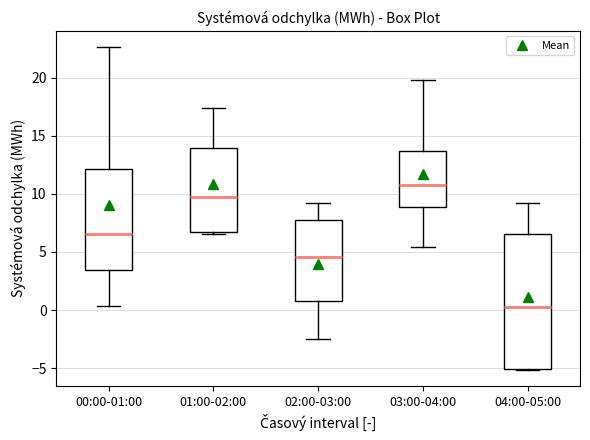

Reading left to right, transcribe this box plot: for each box, give where its median line is, the range the box spans, and where its two whiskers end, as read against the y-axis. The values are not printed on the chart, so give them approximately, as read against the axis.

00:00-01:00: median 6.5, box 3.5 to 12.0, whiskers 0.5 to 22.5
01:00-02:00: median 9.5, box 6.5 to 14.0, whiskers 6.5 (just below the box's lower edge) to 17.5
02:00-03:00: median 4.5, box 1.0 to 7.5, whiskers -2.5 to 9.5
03:00-04:00: median 11.0, box 9.0 to 13.5, whiskers 5.5 to 20.0
04:00-05:00: median 0.5, box -5.0 to 6.5, whiskers -5.0 to 9.0